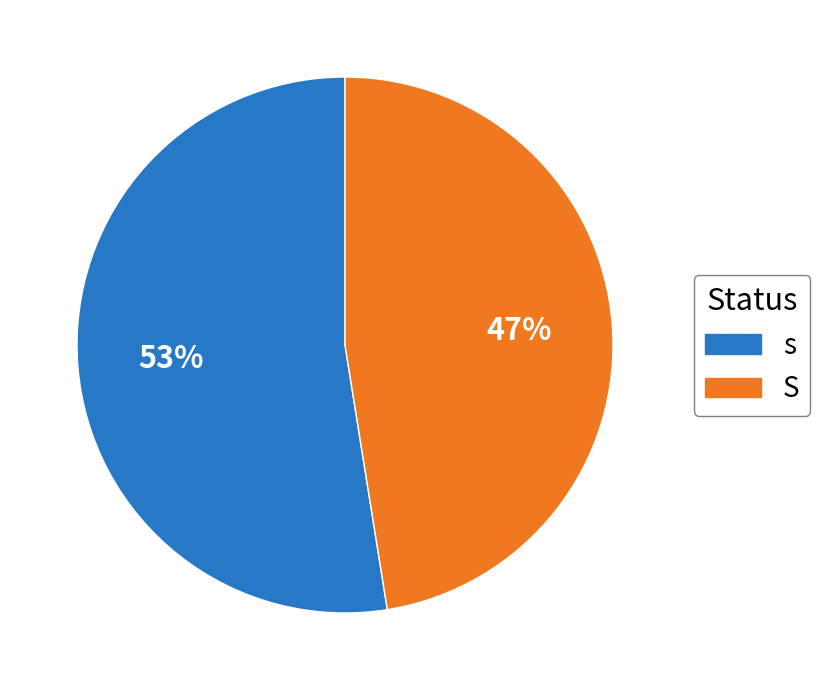

Which category has the smallest portion of the pie?

S